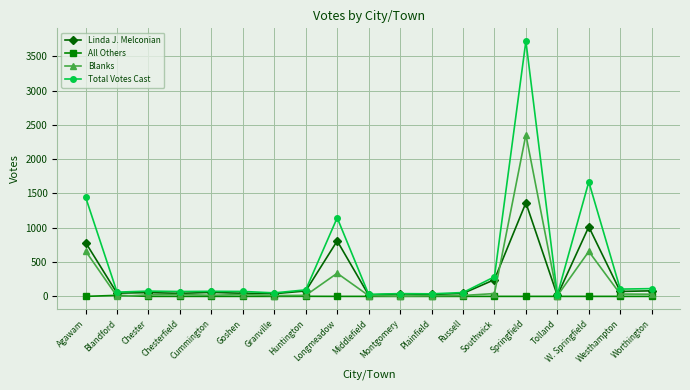

How many values in the Blanks series are below 22?

9